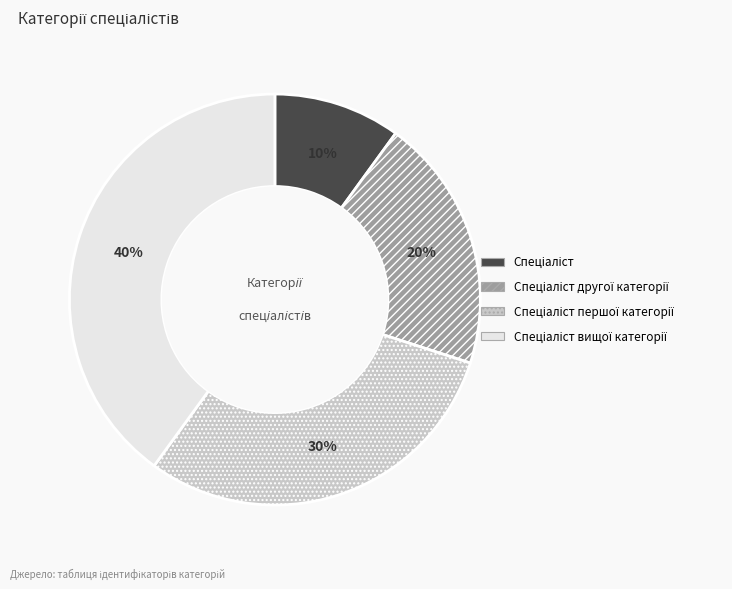

To the nearest percent, what is the difference between the largest and smallest slice percentages?

30%